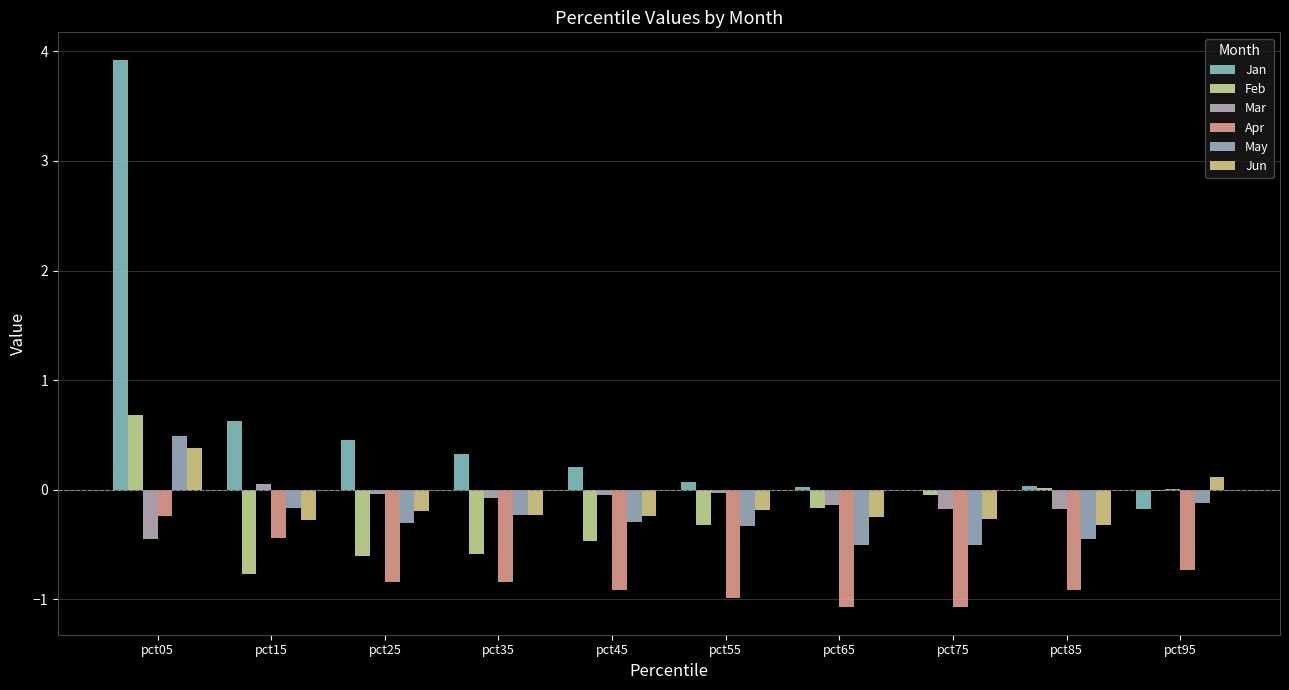

Between pct25 and pct45, which series saw the biggest shift?

Jan